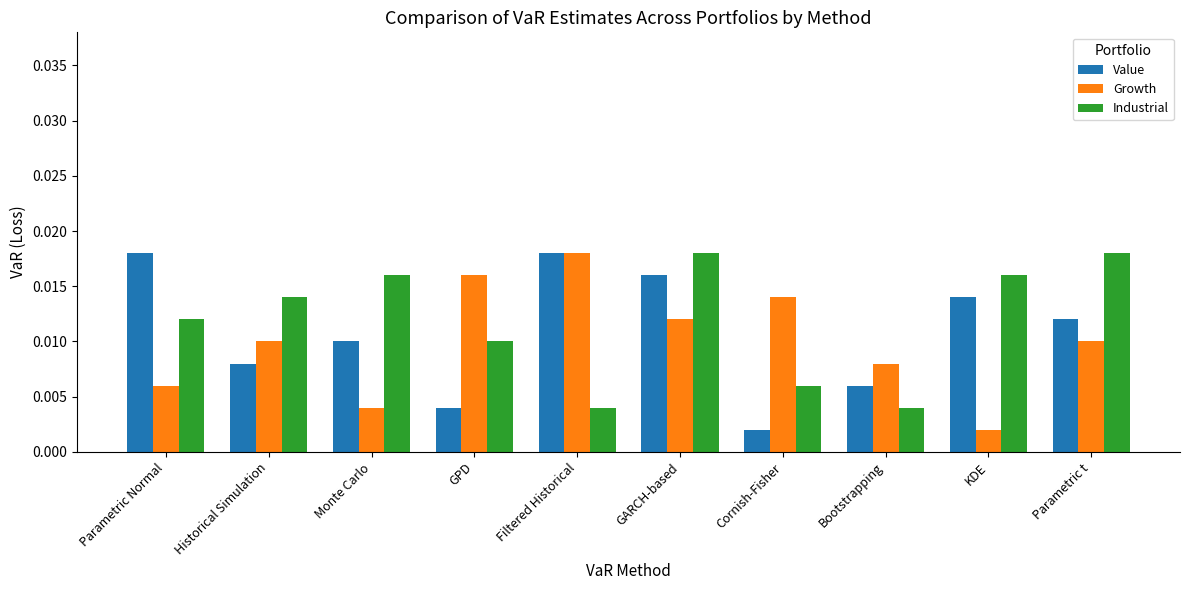

How many Industrial values are between 0 and 1?

10